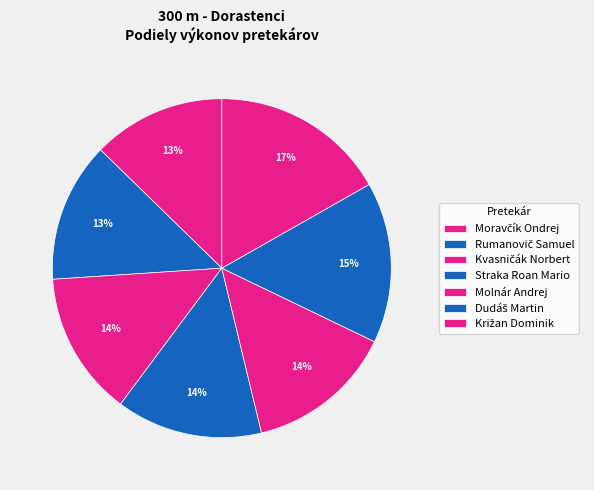

Count the number of slices in the pie.

7